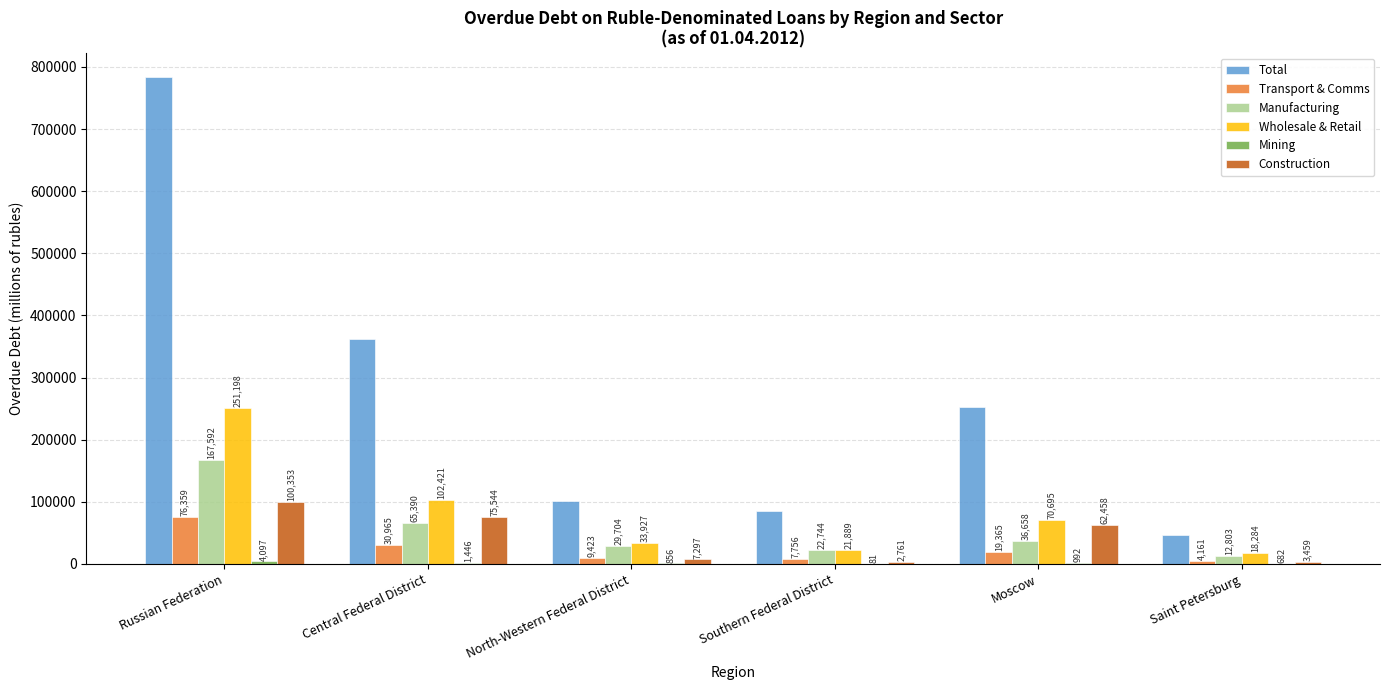

Between Russian Federation and Central Federal District, which series saw the biggest shift?

Total